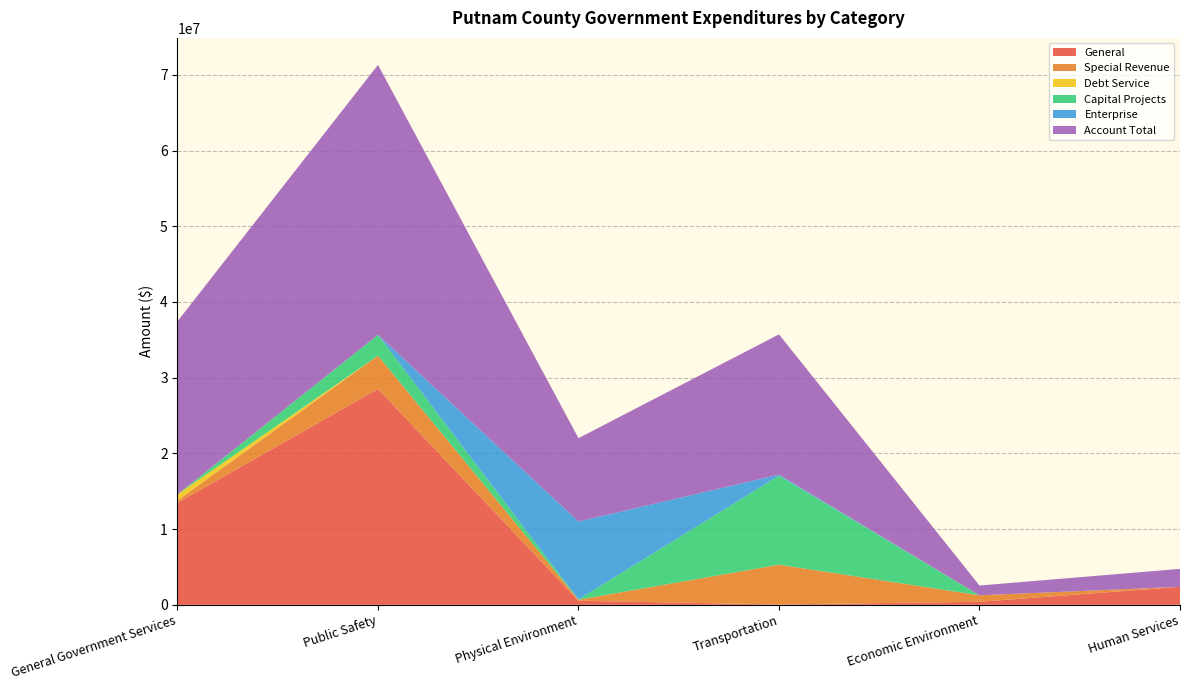

Reading right to left, extract all data points from this chart.

General: Human Services=2372310	Economic Environment=398056	Transportation=47105	Physical Environment=536372	Public Safety=28520559	General Government Services=13472859
Special Revenue: Human Services=0	Economic Environment=861111	Transportation=5251580	Physical Environment=135315	Public Safety=4384318	General Government Services=316626
Debt Service: Human Services=0	Economic Environment=0	Transportation=0	Physical Environment=0	Public Safety=0	General Government Services=793433
Capital Projects: Human Services=0	Economic Environment=0	Transportation=11758345	Physical Environment=40300	Public Safety=2749324	General Government Services=0
Enterprise: Human Services=0	Economic Environment=0	Transportation=133293	Physical Environment=10291405	Public Safety=0	General Government Services=0
Account Total: Human Services=2372310	Economic Environment=1285803	Transportation=18528493	Physical Environment=11003392	Public Safety=35654201	General Government Services=22856317